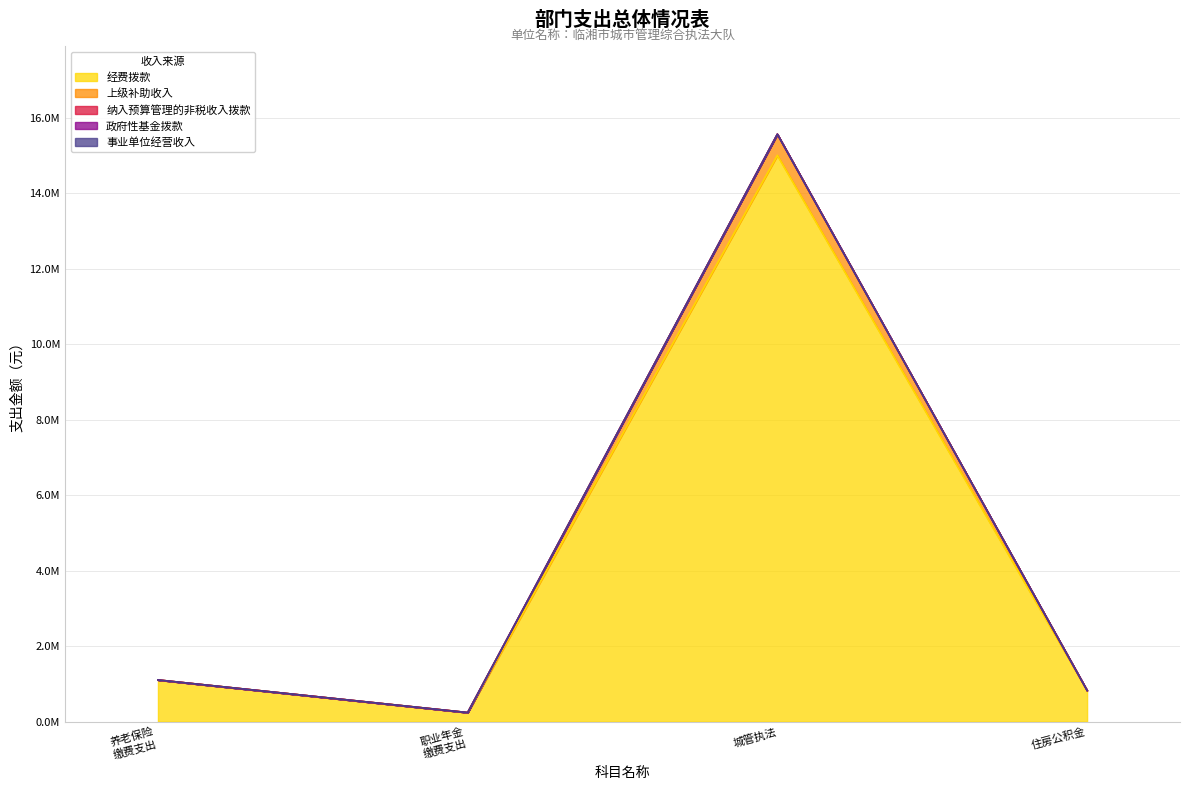

What is the total value across all series at 城管执法?

15563905.6